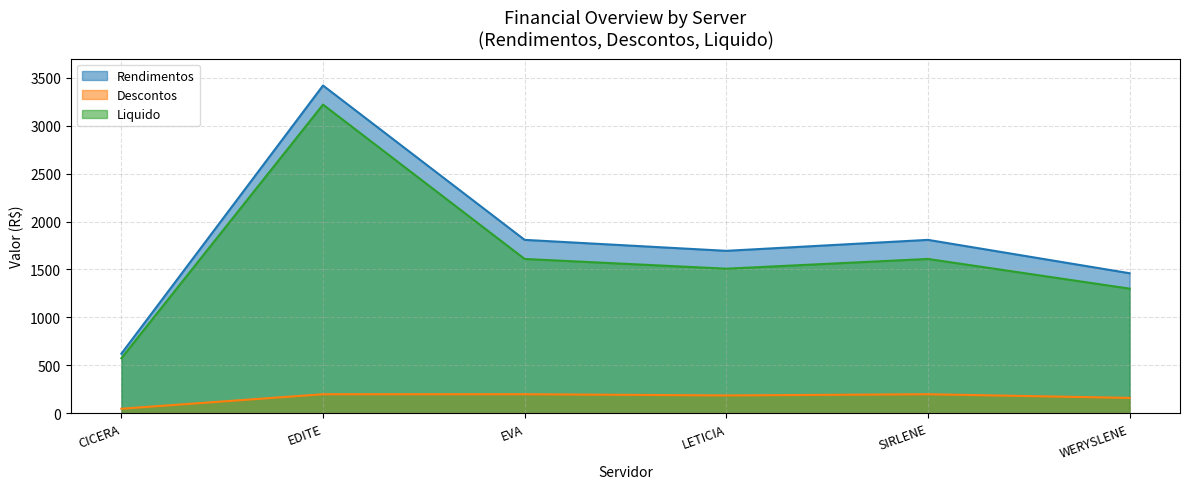

At which label does Rendimentos reach its minimum?

CICERA